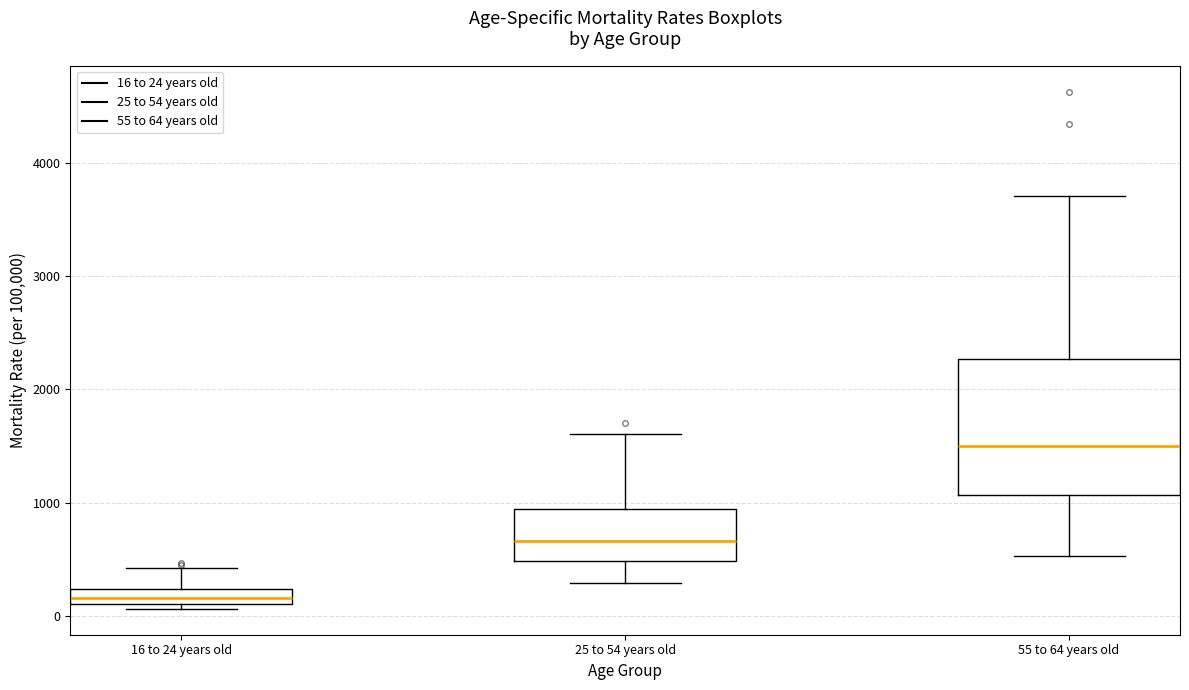

Where does the upper whisker of the box for 16 to 24 years old end on the y-axis? The values are not printed on the chart, so give them approximately, as read against the axis.

400